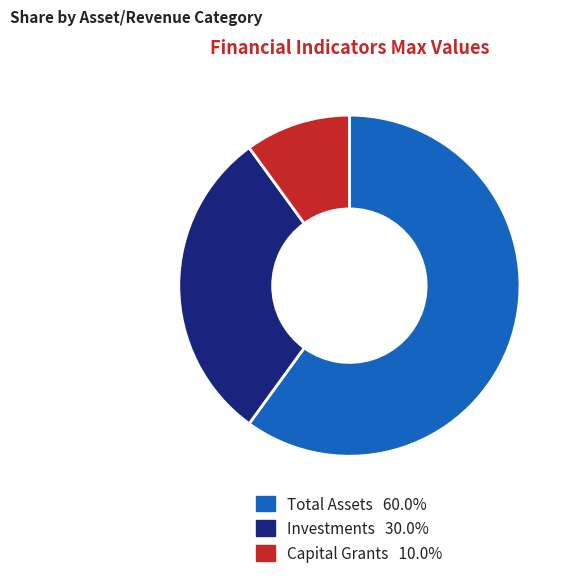

Is there a majority slice in this chart?

Yes